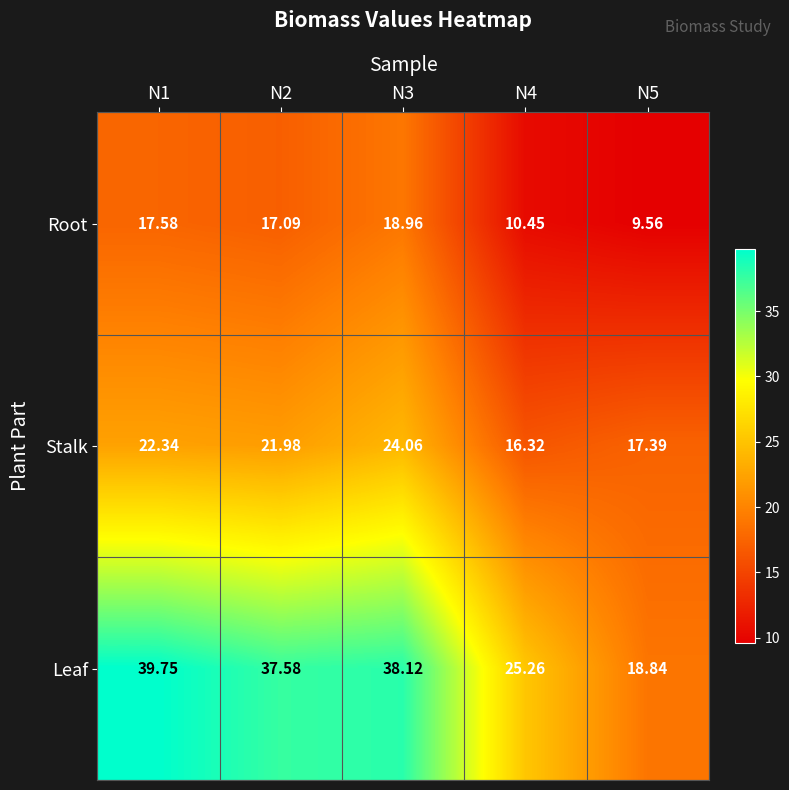

Is the value of Root at N3 greater than the value of Leaf at N2?

No